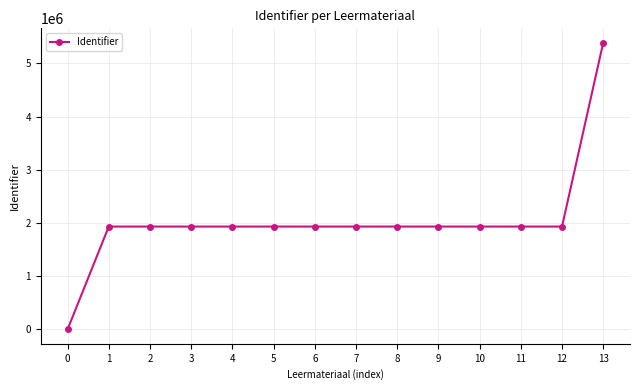

The value at 3 is 1933495. True or false?

True